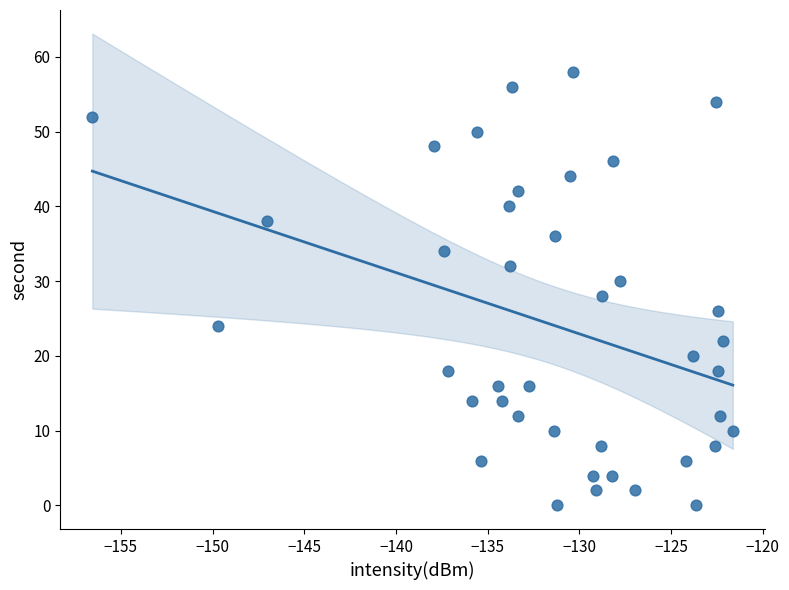

What is the range of Y values (max minus min)?

58